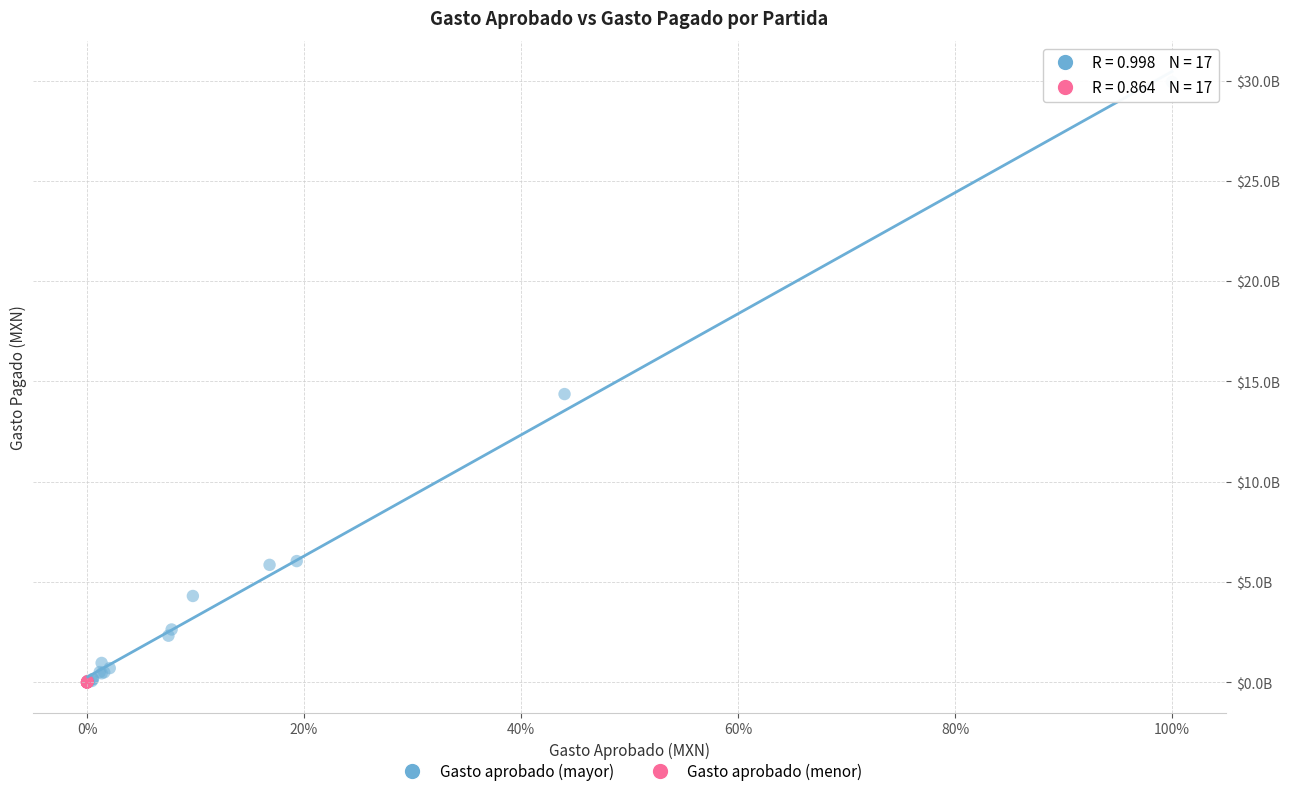

Which series has the largest Y range (max minus min)?

Gasto aprobado (mayor)